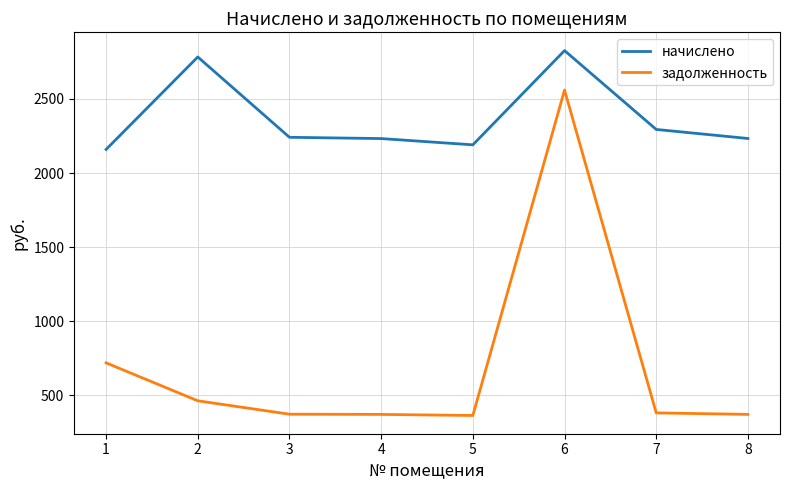

At how many categories does at least one series exceed 1107?

8